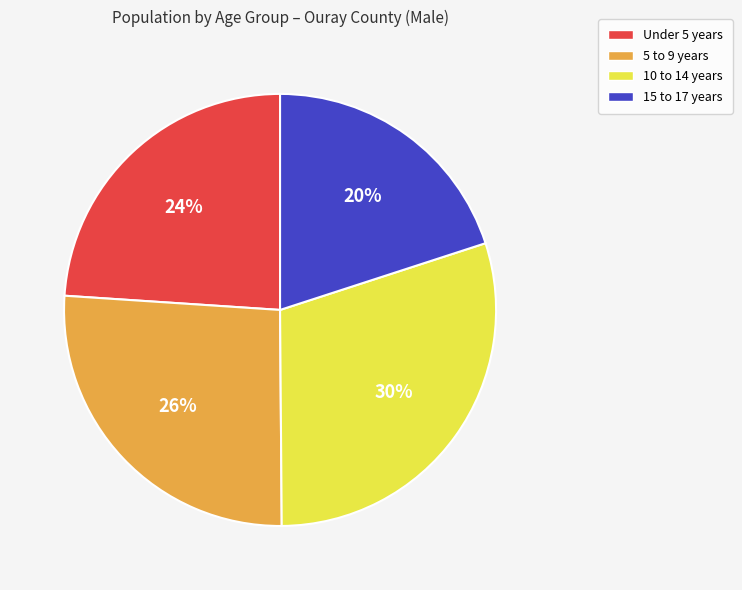

The 15 to 17 years slice represents 20% of the pie. True or false?

True